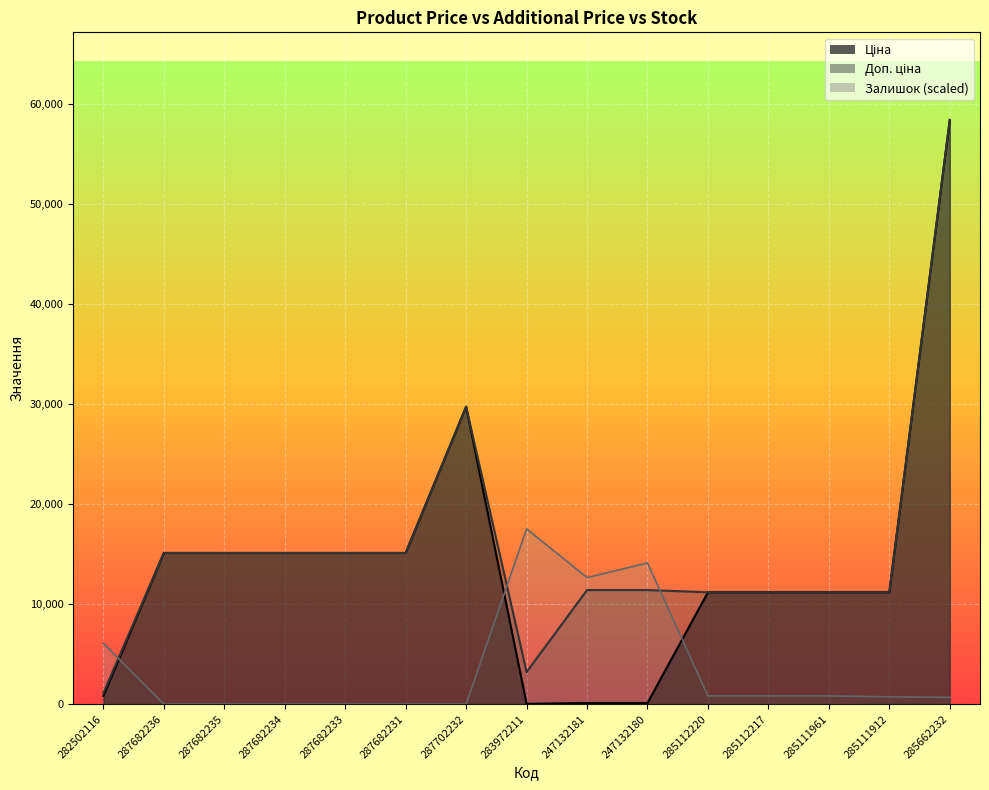

How many data points in Доп. ціна are less than 11410?

6